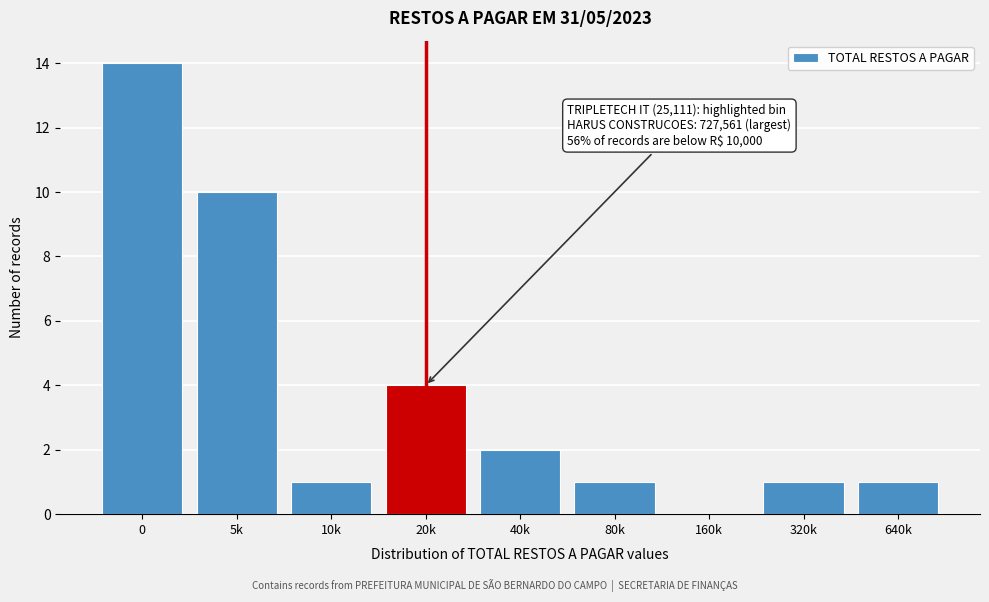

Reading left to right, transcribe all the data shown in this chart.

0=14	5k=10	10k=1	20k=4	40k=2	80k=1	160k=0	320k=1	640k=1